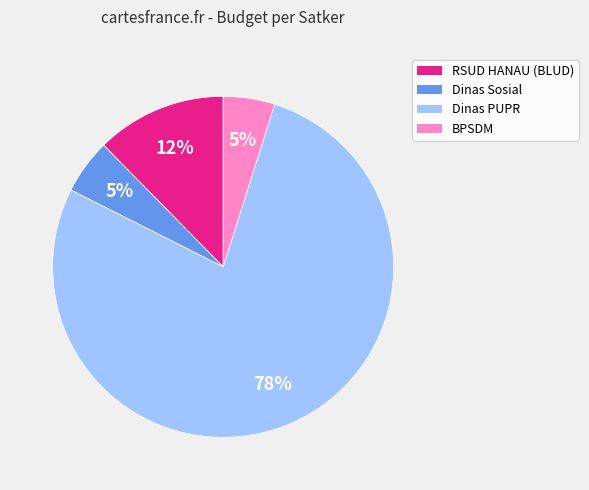

What percentage is the Dinas Sosial slice, to the nearest percent?

5%